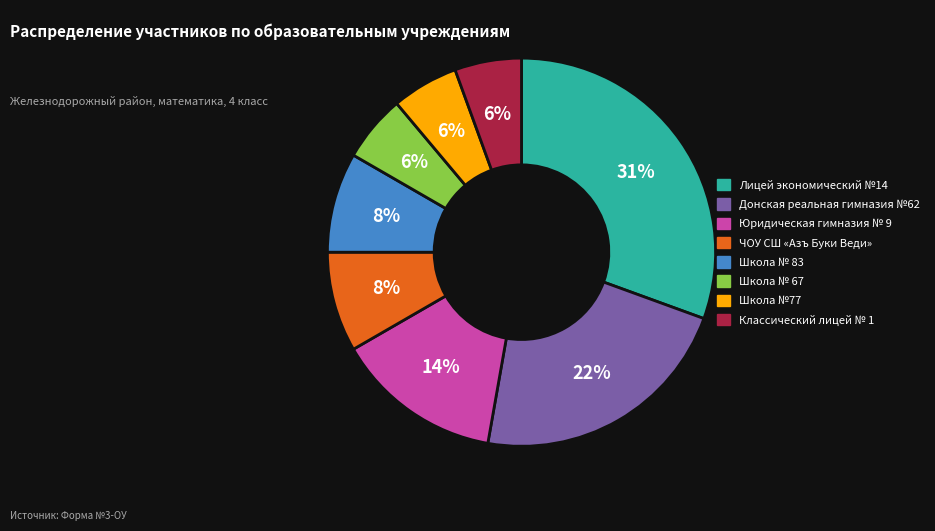

The Школа № 83 slice represents 8% of the pie. True or false?

True